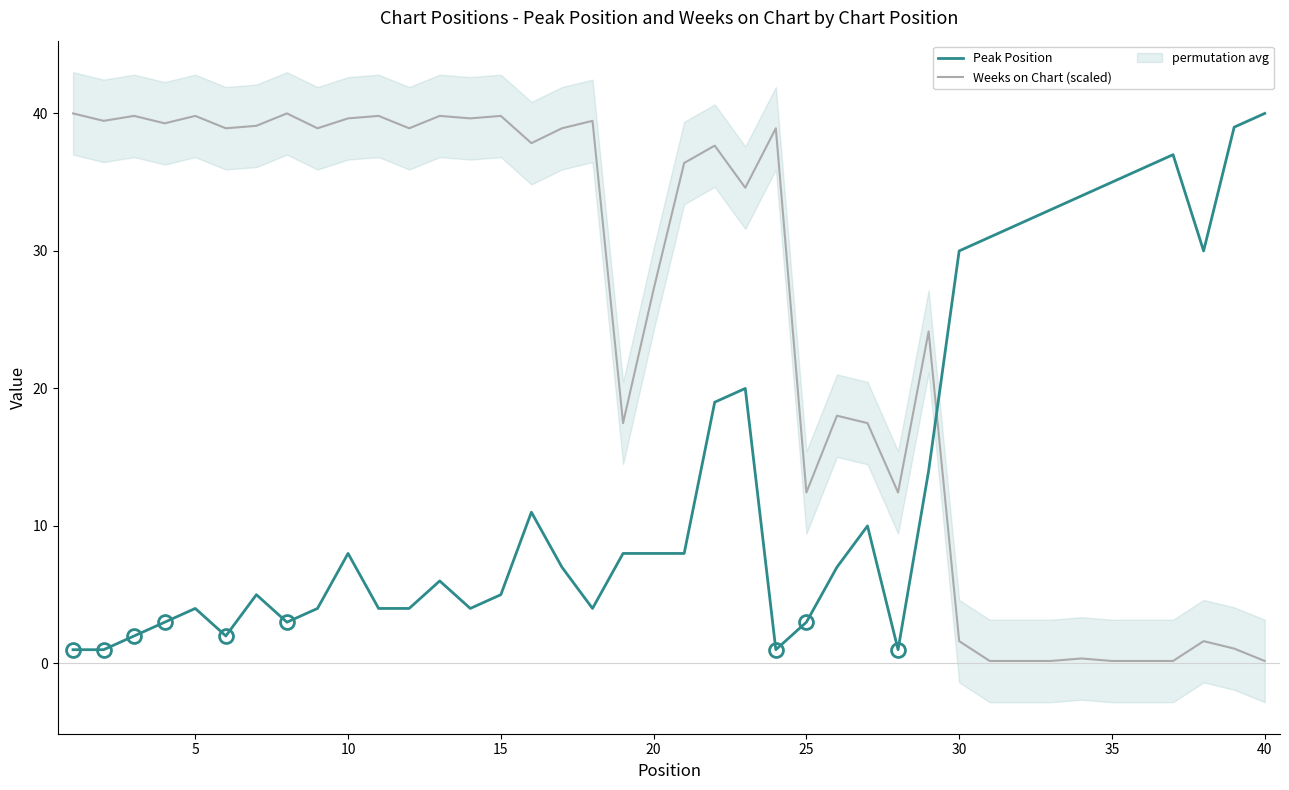

Rank the series by their maximum value, from lowest to highest.

Peak Position, Weeks on Chart (scaled)